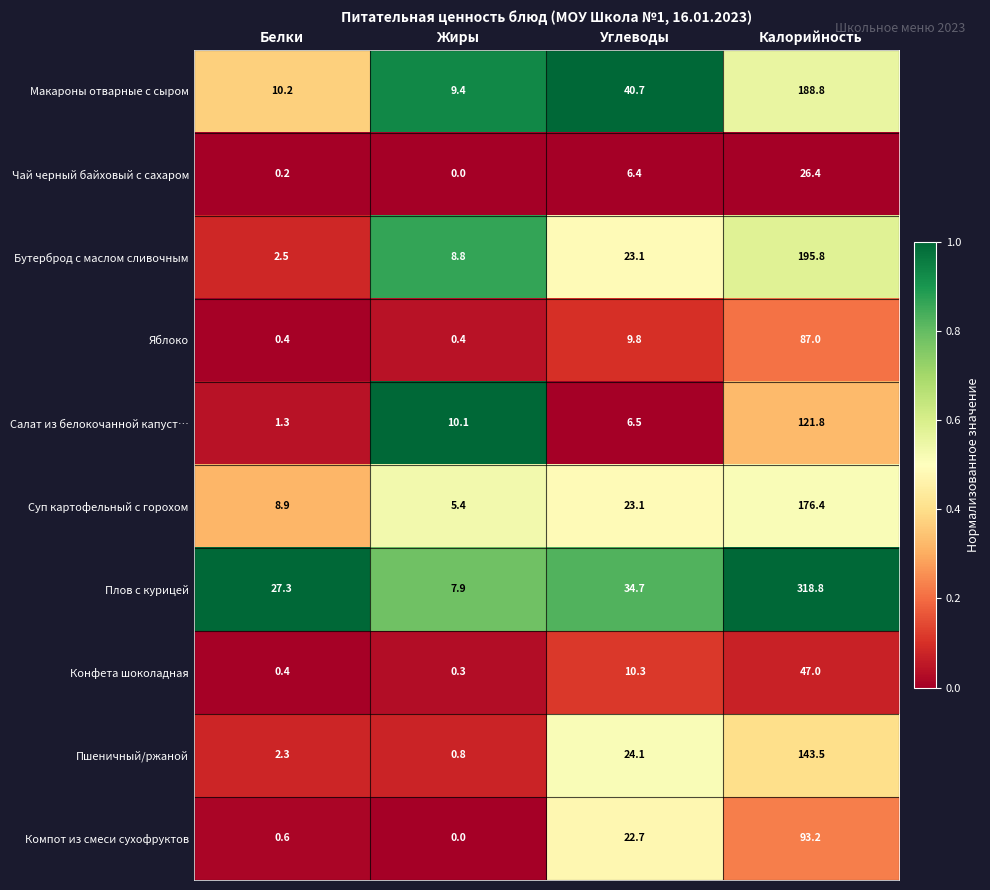

The Чай черный байховый с сахаром series shows 9.5 at Жиры. True or false?

False